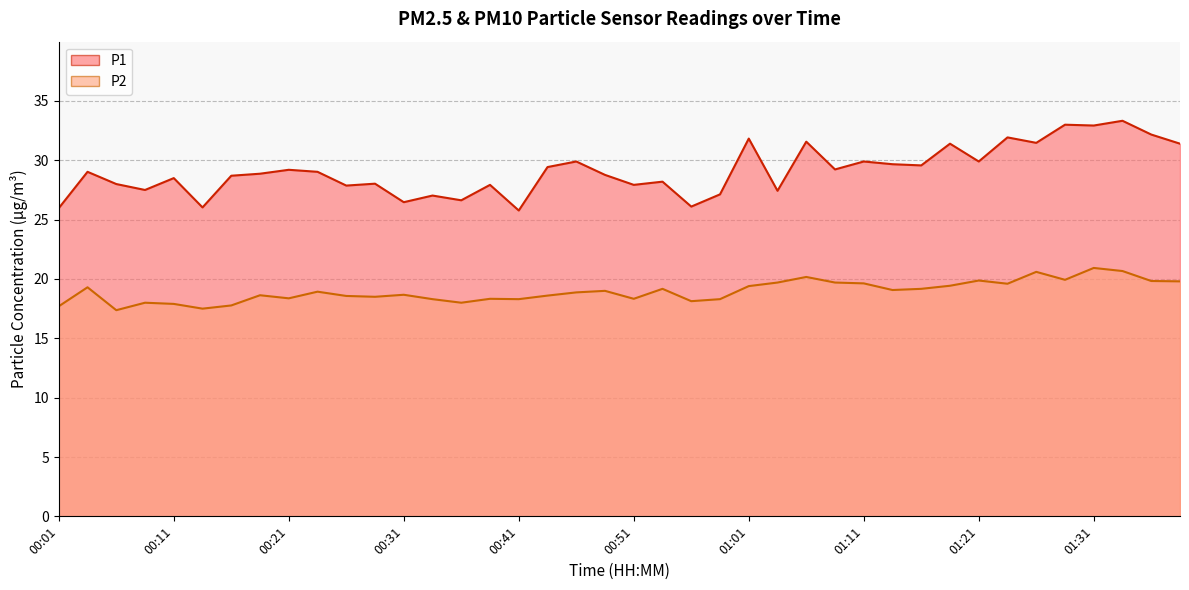

What is the label of the 15th point from the right?

01:03